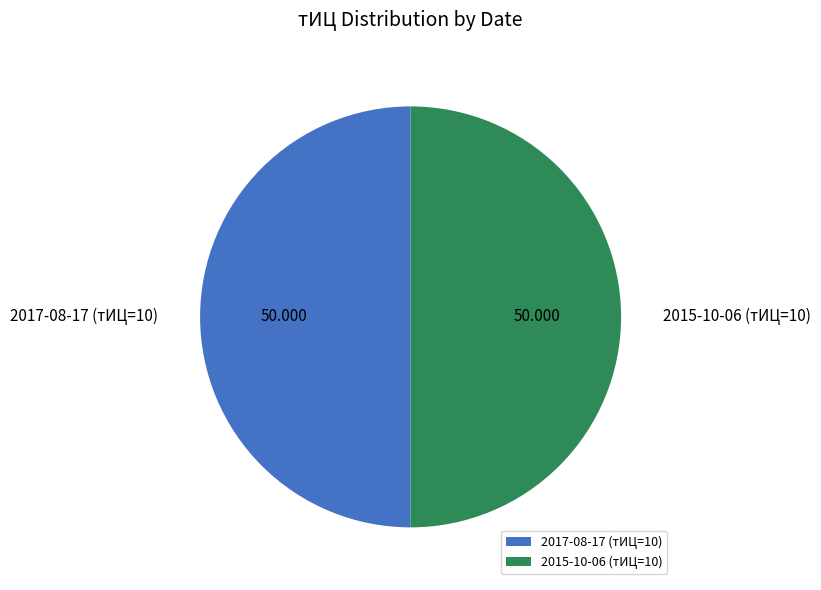

Approximately how many times larger is the value at 2017-08-17 (тИЦ=10) compared to 2015-10-06 (тИЦ=10)?

1.0